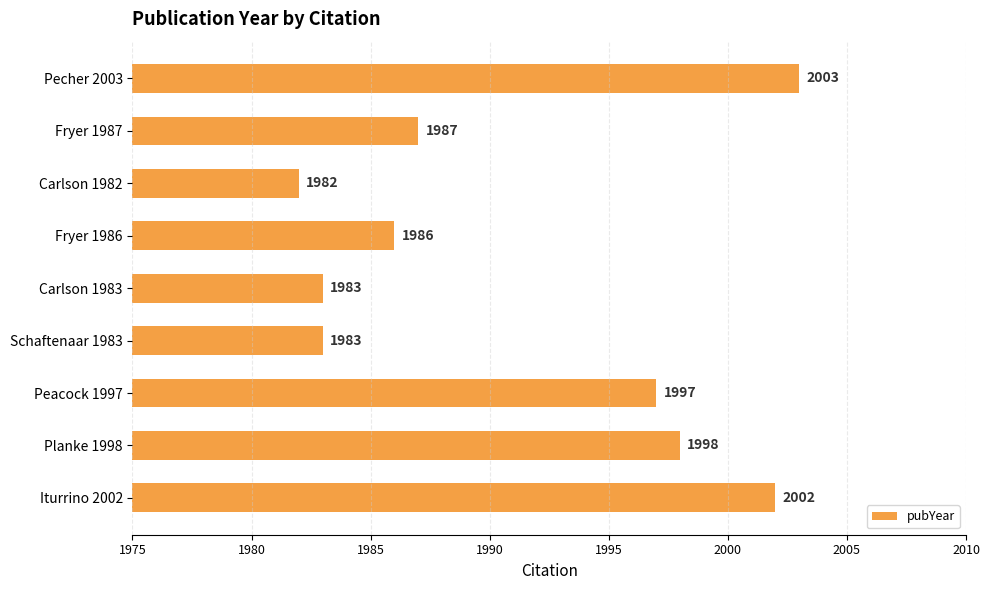

What is the maximum value shown in the chart?

2003